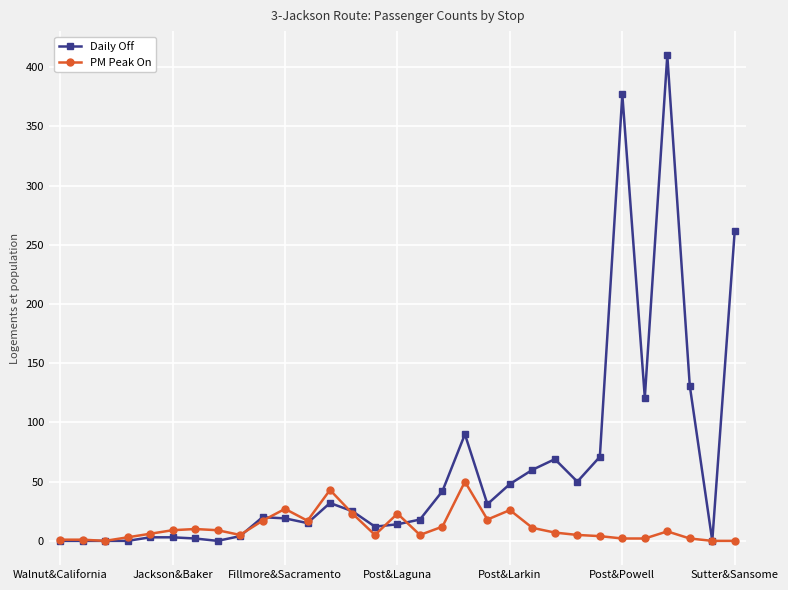

What is the value of the Daily Off point at the 16th from the left?

14